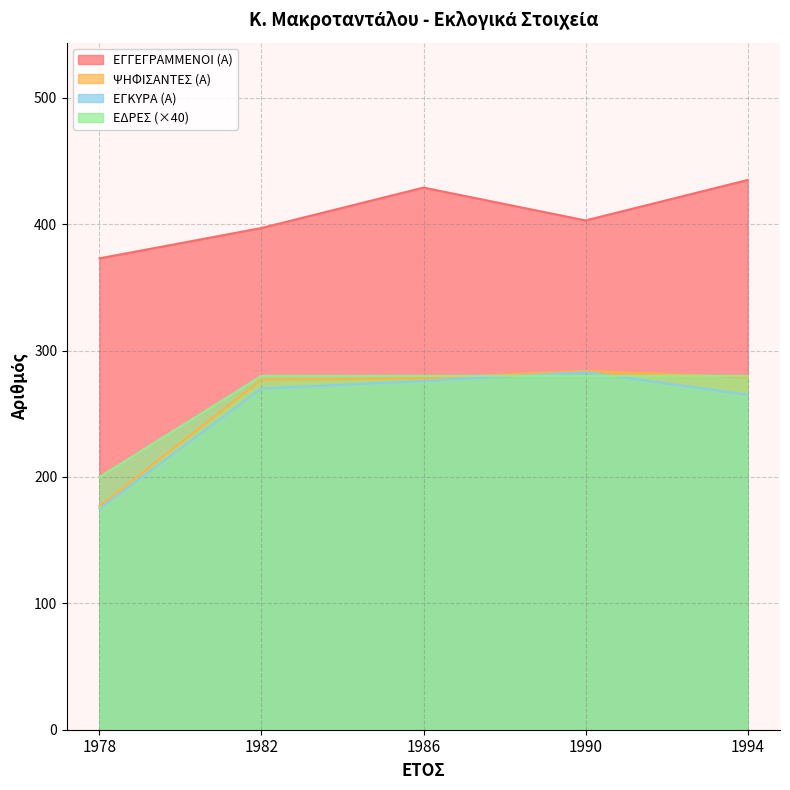

What is the approximate value of ΕΓΓΕΓΡΑΜΜΕΝΟΙ (Α) at 1978, to the nearest 10?

370